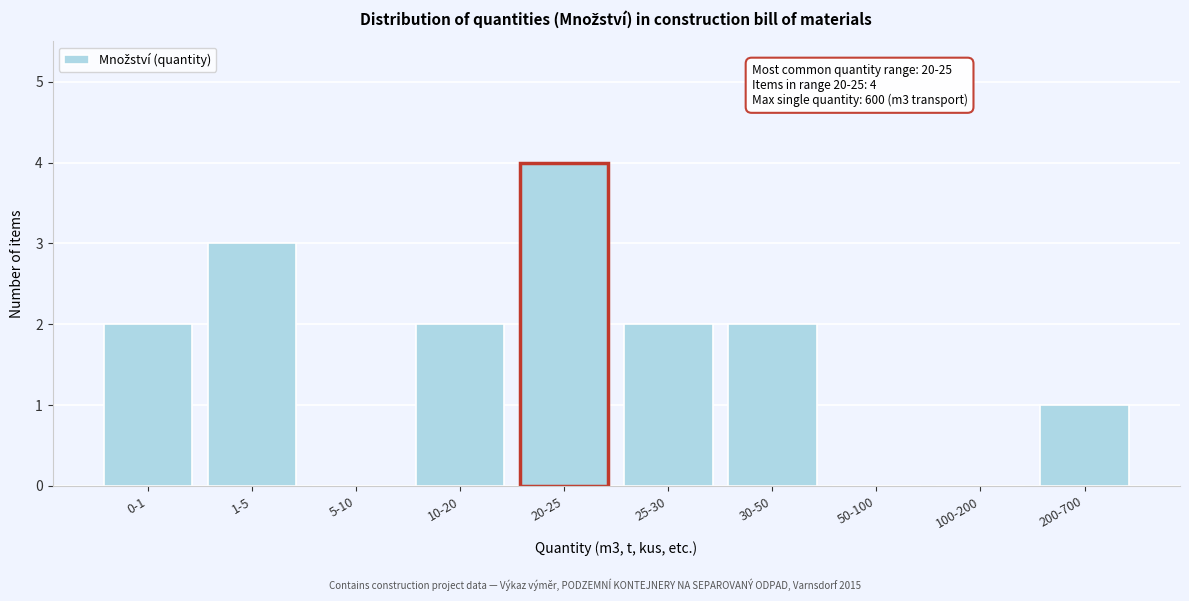

Reading right to left, list all the values displayed in this chart.

200-700=1	100-200=0	50-100=0	30-50=2	25-30=2	20-25=4	10-20=2	5-10=0	1-5=3	0-1=2